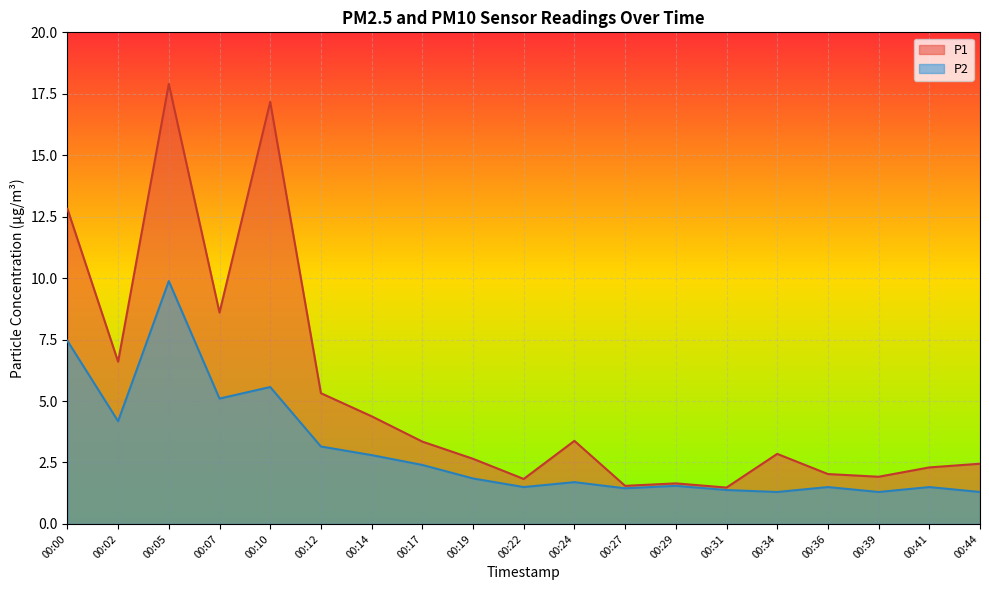

What is the sum of all P1 values?

100.2